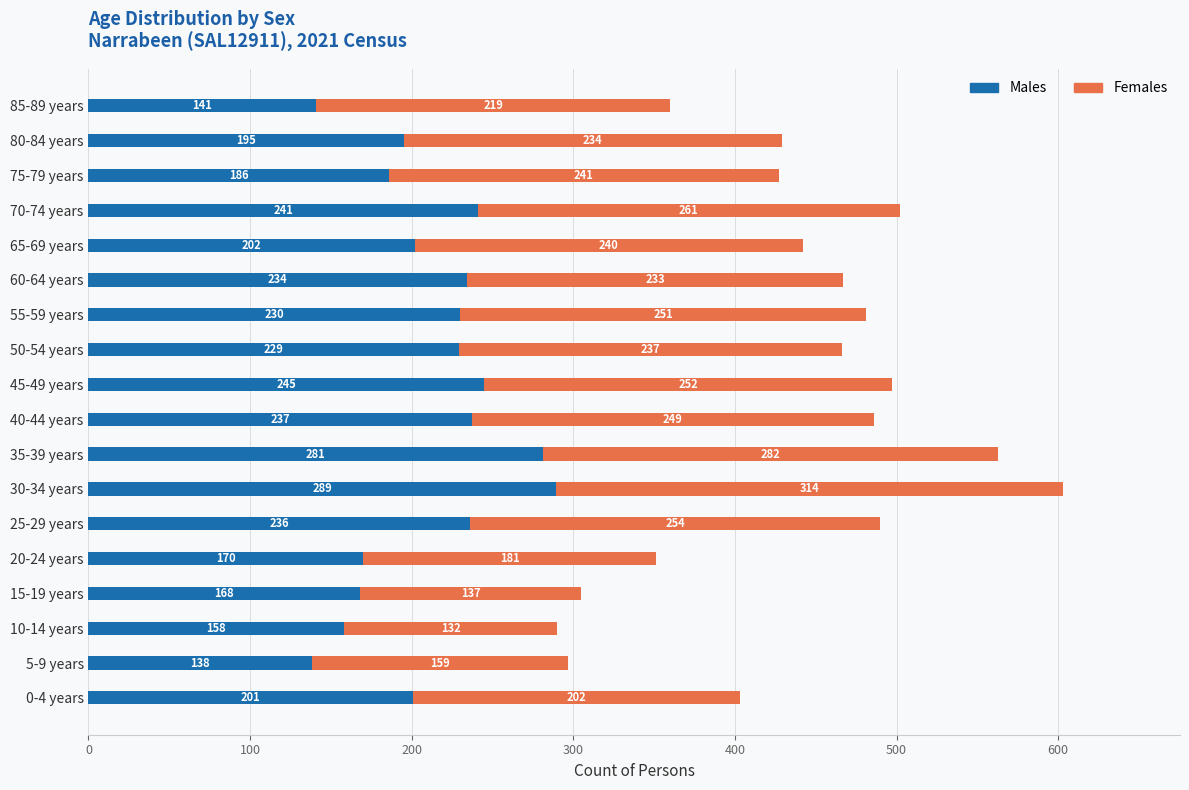

What are all the series names shown in the legend?

Males, Females